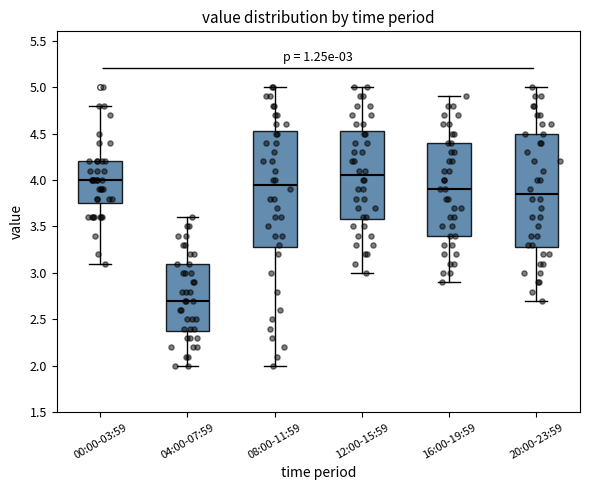

Which box has the lowest median line?

04:00-07:59